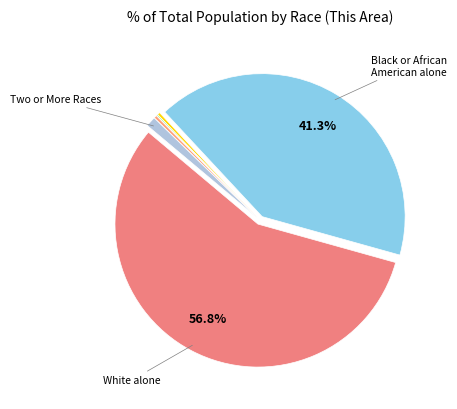

Rank the categories by value from lowest to highest.

Native Hawaiian and Other Pacific, Asian alone, American Indian and Alaska Native, Some Other Race alone, Two or More Races, Black or African American alone, White alone